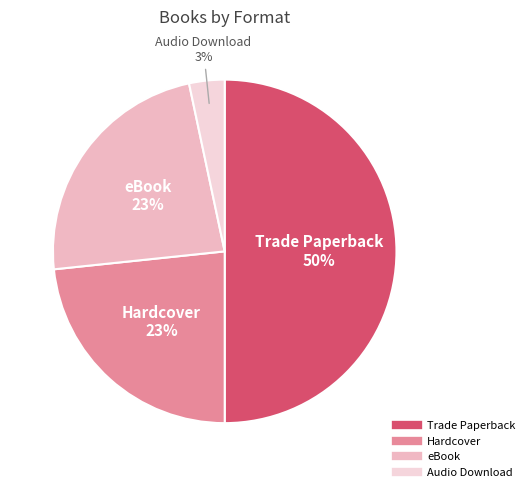

How many slices are in this pie chart?

4